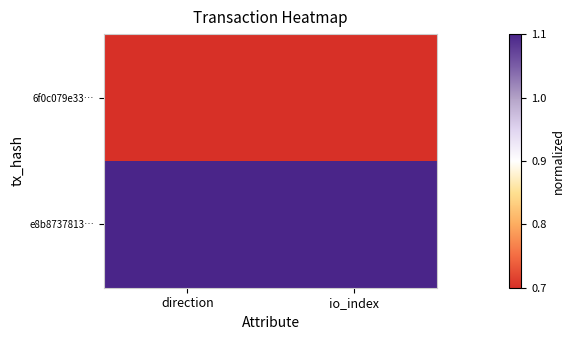

At direction, list the series in order from smallest to largest.

6f0c079e33…, e8b8737813…